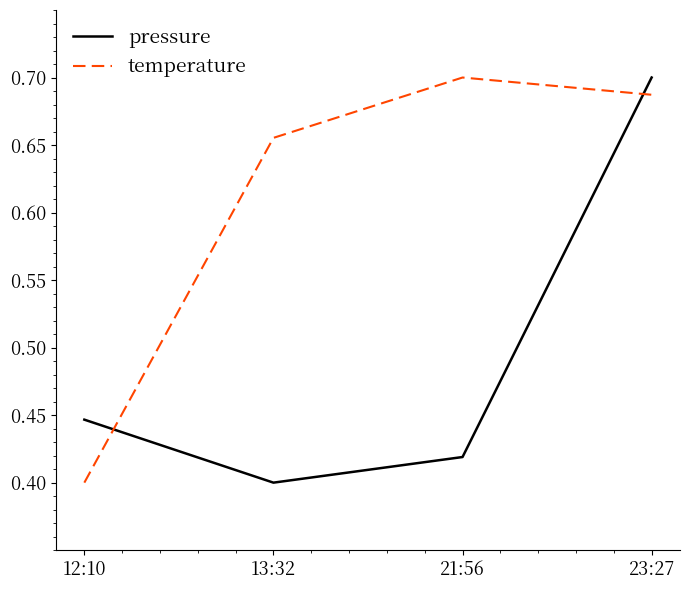

At which category does temperature reach its first local peak?

21:56